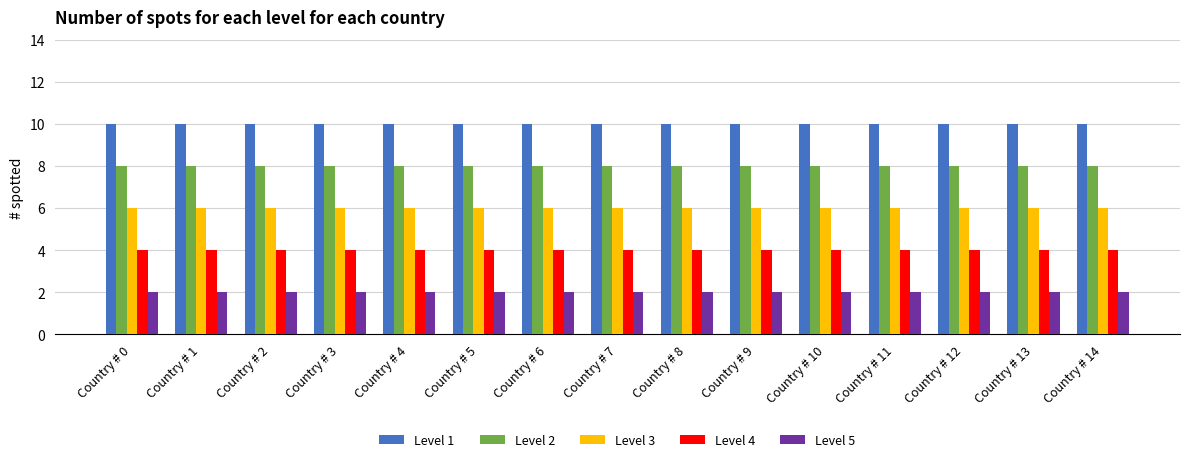

Reading left to right, extract all data points from this chart.

Level 1: Country # 0=10	Country # 1=10	Country # 2=10	Country # 3=10	Country # 4=10	Country # 5=10	Country # 6=10	Country # 7=10	Country # 8=10	Country # 9=10	Country # 10=10	Country # 11=10	Country # 12=10	Country # 13=10	Country # 14=10
Level 2: Country # 0=8	Country # 1=8	Country # 2=8	Country # 3=8	Country # 4=8	Country # 5=8	Country # 6=8	Country # 7=8	Country # 8=8	Country # 9=8	Country # 10=8	Country # 11=8	Country # 12=8	Country # 13=8	Country # 14=8
Level 3: Country # 0=6	Country # 1=6	Country # 2=6	Country # 3=6	Country # 4=6	Country # 5=6	Country # 6=6	Country # 7=6	Country # 8=6	Country # 9=6	Country # 10=6	Country # 11=6	Country # 12=6	Country # 13=6	Country # 14=6
Level 4: Country # 0=4	Country # 1=4	Country # 2=4	Country # 3=4	Country # 4=4	Country # 5=4	Country # 6=4	Country # 7=4	Country # 8=4	Country # 9=4	Country # 10=4	Country # 11=4	Country # 12=4	Country # 13=4	Country # 14=4
Level 5: Country # 0=2	Country # 1=2	Country # 2=2	Country # 3=2	Country # 4=2	Country # 5=2	Country # 6=2	Country # 7=2	Country # 8=2	Country # 9=2	Country # 10=2	Country # 11=2	Country # 12=2	Country # 13=2	Country # 14=2